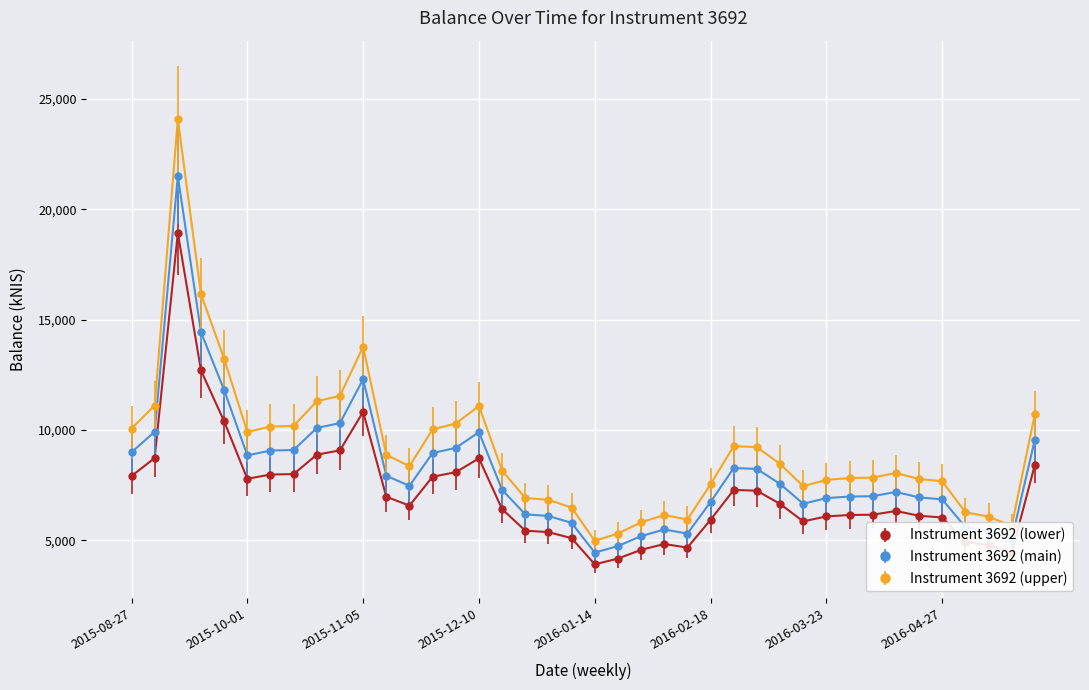

What is the lowest value of the Instrument 3692 (main) series?

4437.5